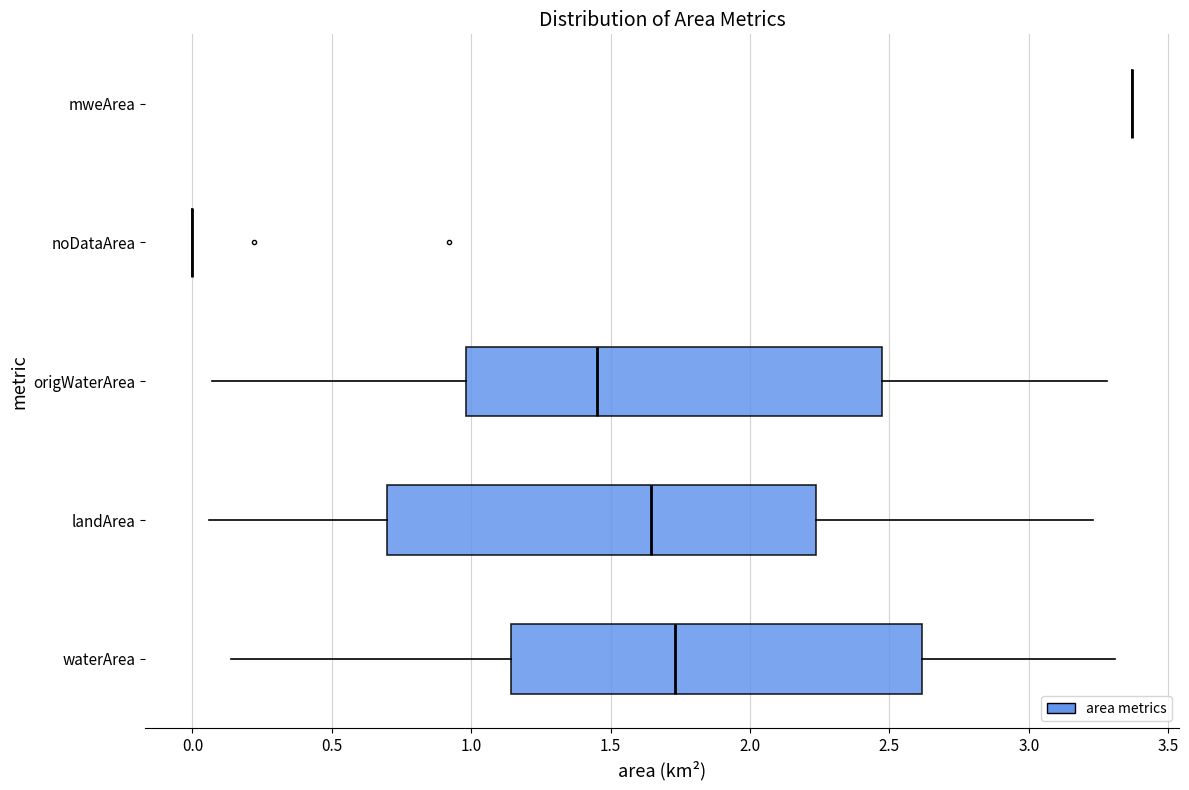

Reading bottom to top, transcribe this box plot: for each box, give where its median line is, the range the box spans, and where its two whiskers end, as read against the x-axis. The values are not printed on the chart, so give them approximately, as read against the axis.

waterArea: median 1.75, box 1.15 to 2.60, whiskers 0.15 to 3.30
landArea: median 1.65, box 0.70 to 2.25, whiskers 0.05 to 3.25
origWaterArea: median 1.45, box 1.00 to 2.45, whiskers 0.05 to 3.30
noDataArea: box collapsed to a line at 0.00, whiskers 0.00 to 0.00
mweArea: box collapsed to a line at 3.35, whiskers 3.35 to 3.35